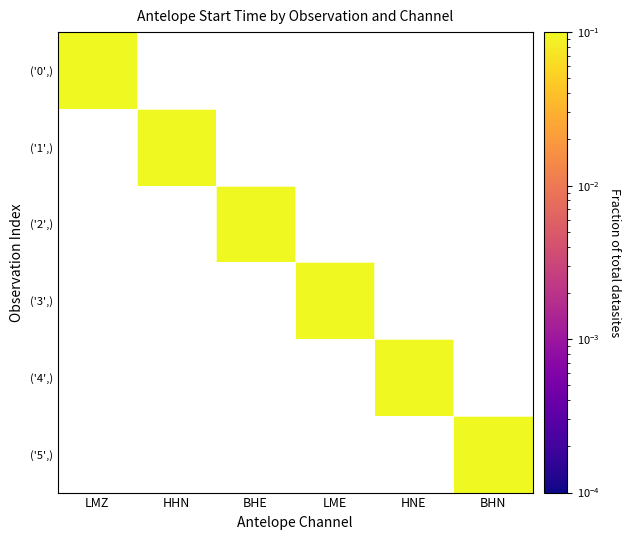

Between HNE and LMZ, which is larger?

LMZ